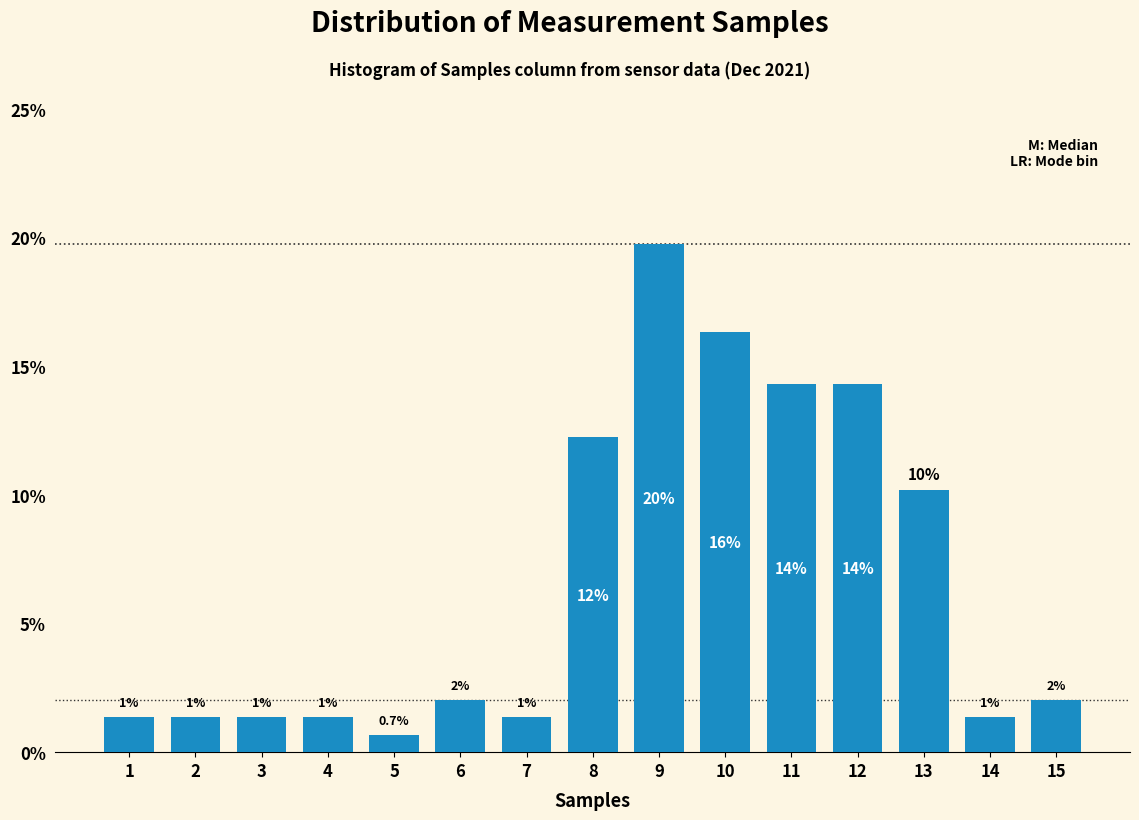

How many bars are there in total?

15